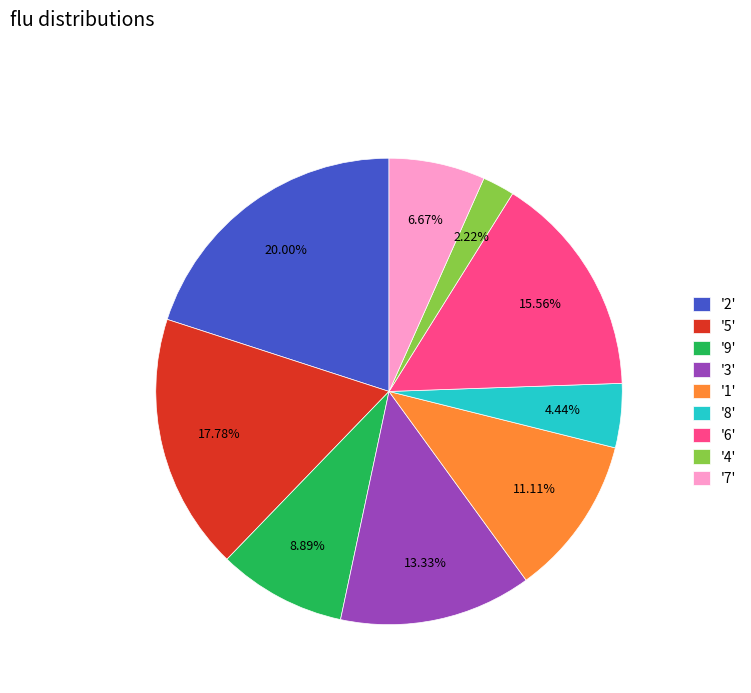

Which has a higher value, '3' or '8'?

'3'